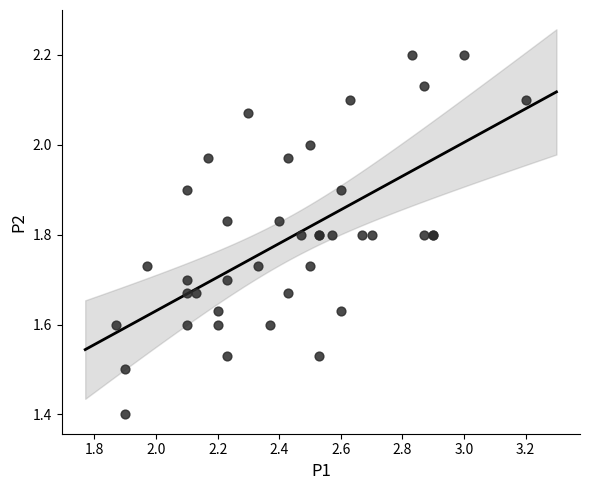

What Y value in the scatter plot is closest to 1?

1.4